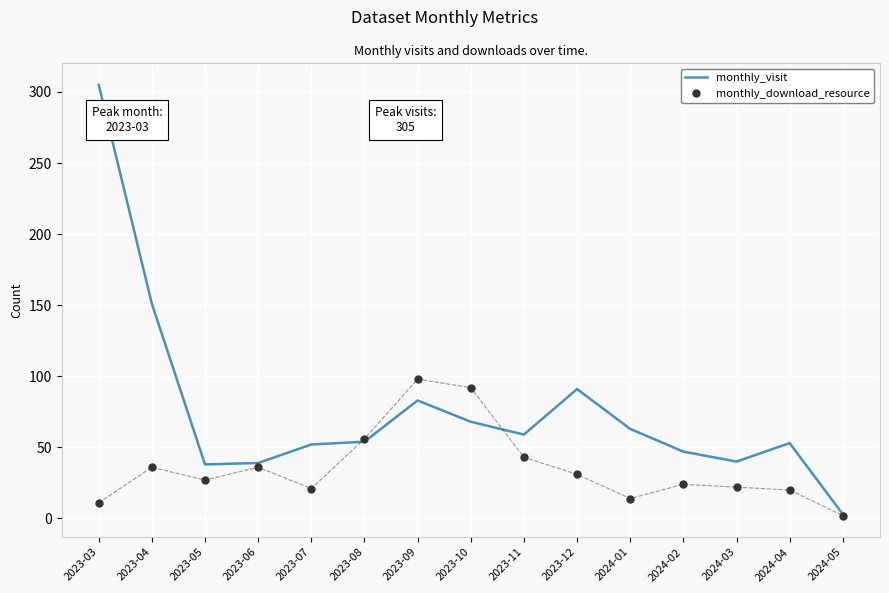

The monthly_download_resource series shows 36 at 2023-04. True or false?

True